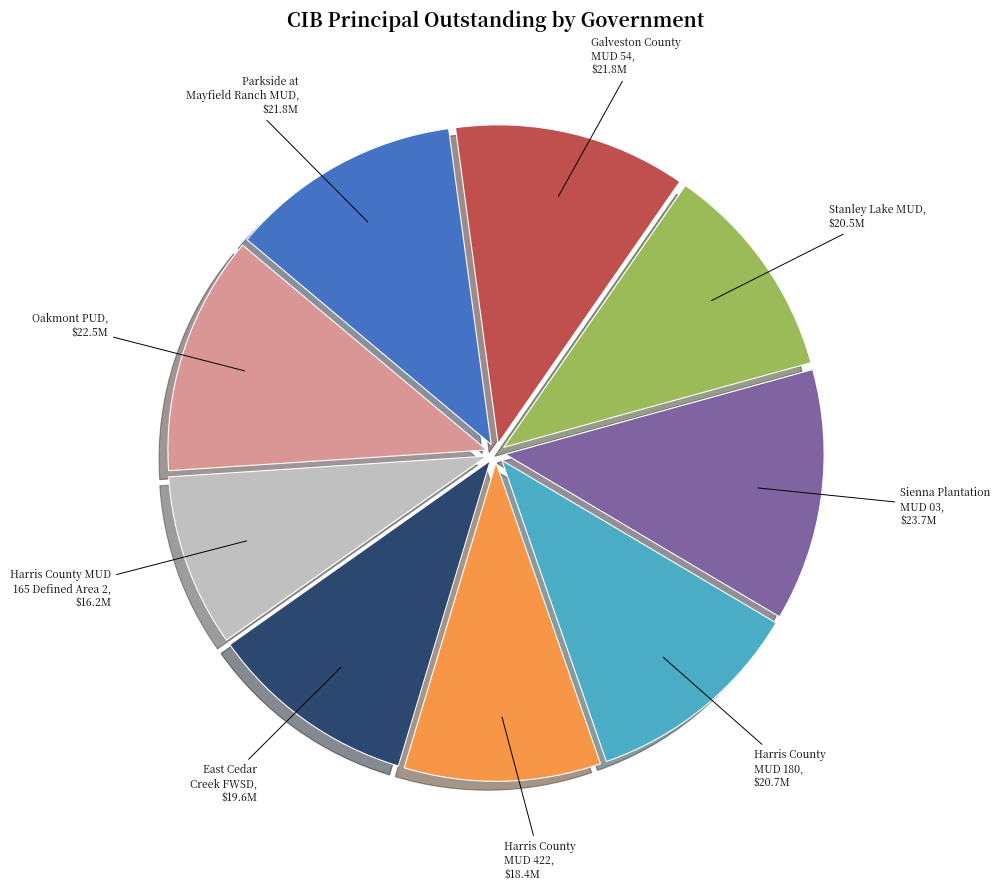

Do Harris County MUD 165 Defined Area 2 and Oakmont PUD together represent more than half of the pie?

No